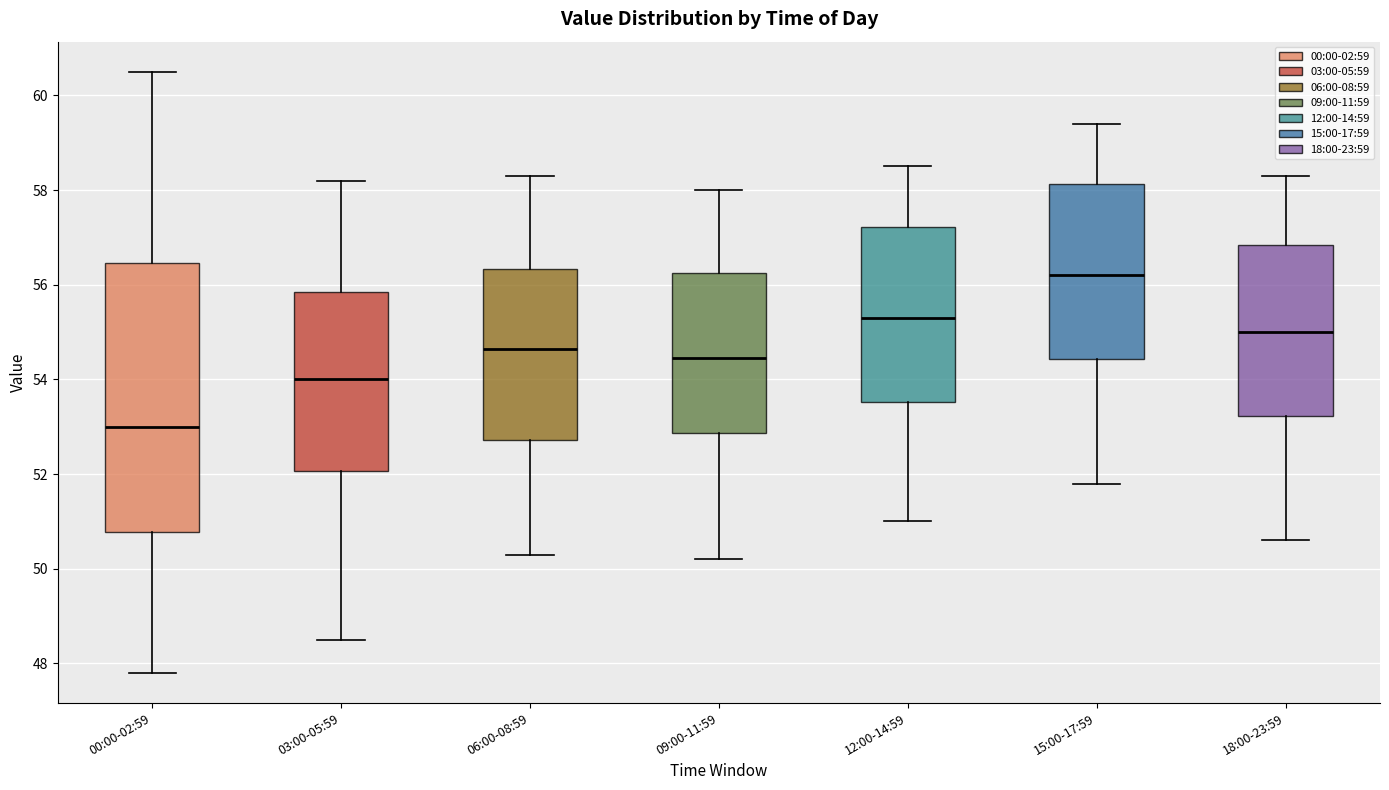

Comparing the boxes themselves (not the whiskers), which one is the tallest?

00:00-02:59